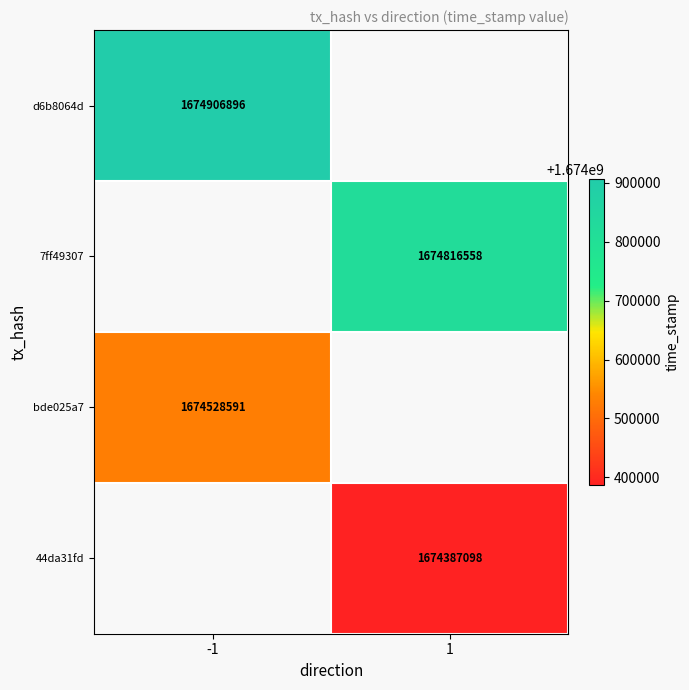

True or false: 7ff49307 has a value of 2534323367 at 1.

False